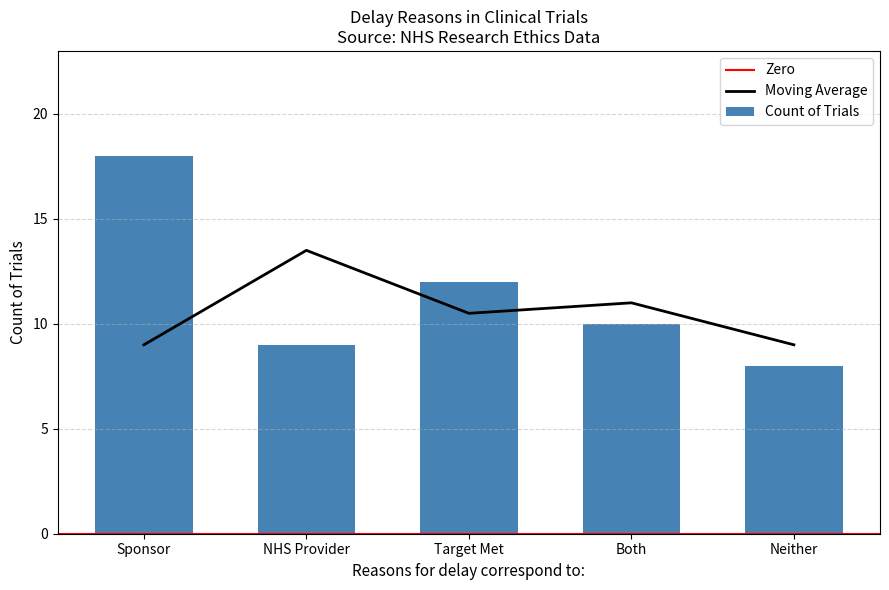

At which category does the chart reach its peak across all series?

Sponsor